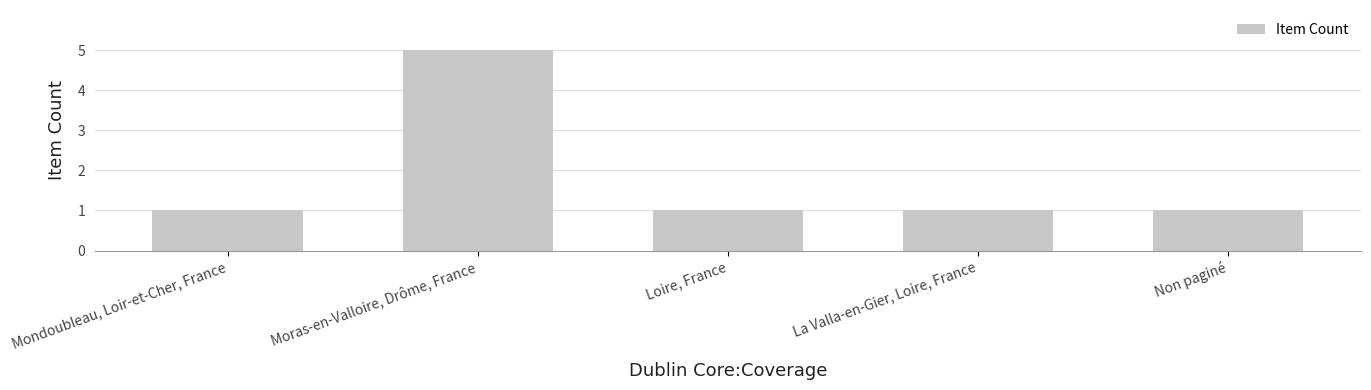

Which label corresponds to the largest value in the chart?

Moras-en-Valloire, Drôme, France